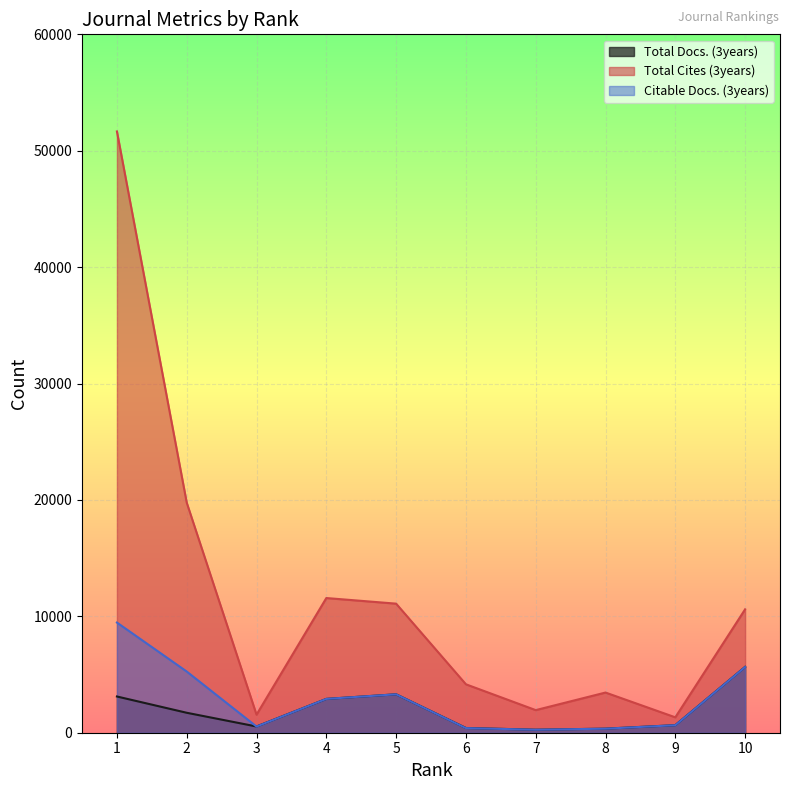

Which has a higher value, 5 or 10?

10